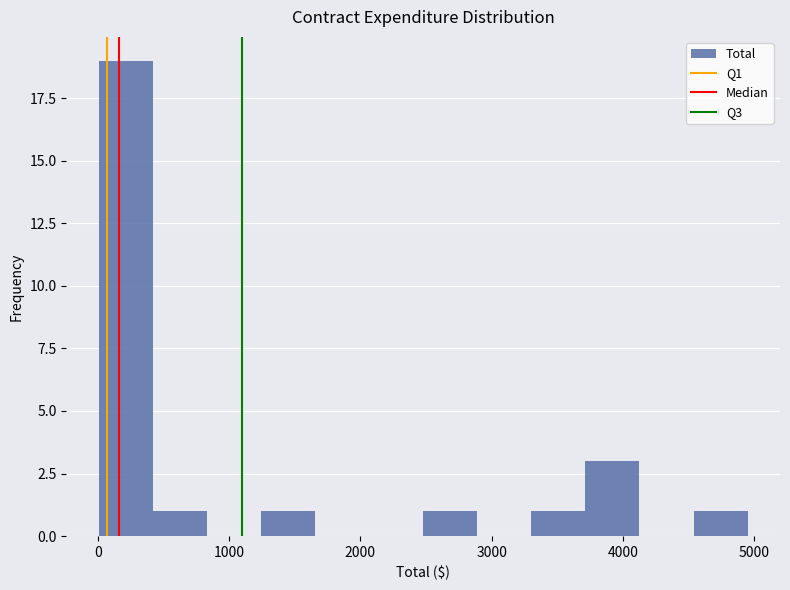

Reading left to right, transcribe this chart: for each bar, give the range it covers on the x-axis and its height. Neither the bar edges nor the heights are printed on the chart, so give them approximately, as read against the axes.

0 to 400: 19
400 to 800: 1
800 to 1200: 0
1200 to 1700: 1
1700 to 2100: 0
2100 to 2500: 0
2500 to 2900: 1
2900 to 3300: 0
3300 to 3700: 1
3700 to 4100: 3
4100 to 4500: 0
4500 to 5000: 1